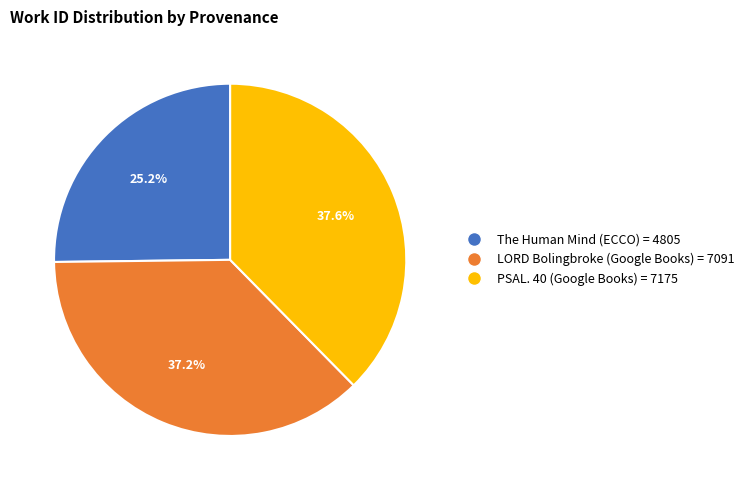

The PSAL. 40 (Google Books) slice represents 46% of the pie. True or false?

False